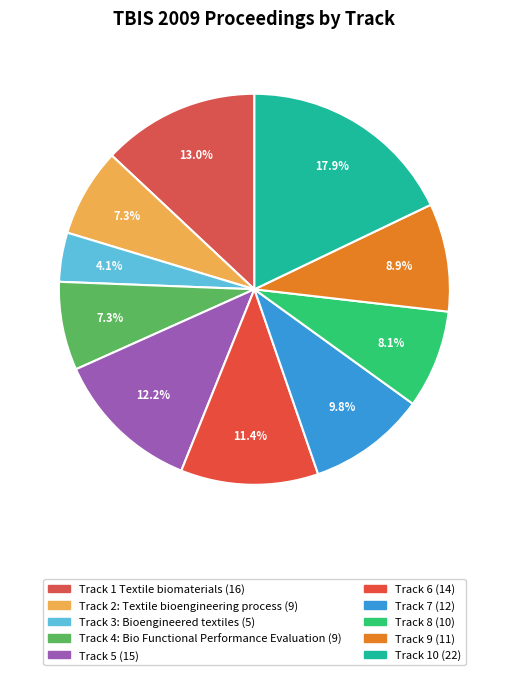

Is it true that Track 5 is 12% of the pie?

True